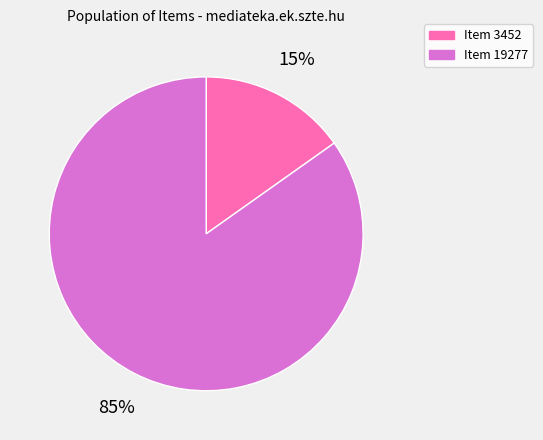

Between Item 19277 and Item 3452, which is larger?

Item 19277